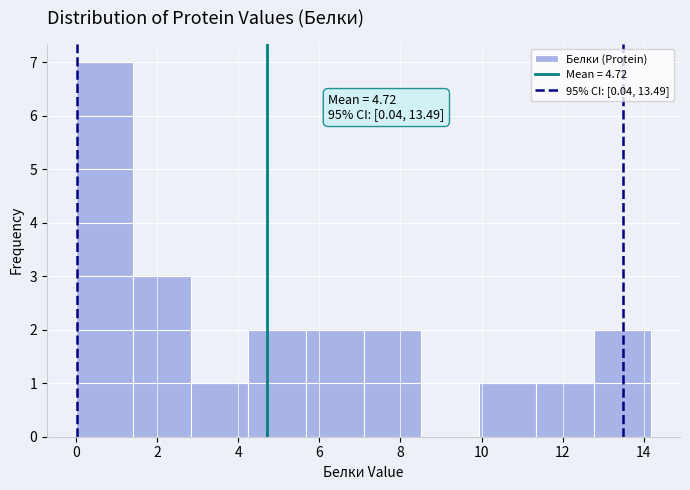

Which range on the x-axis has the tallest bar?

0.0 to 1.4